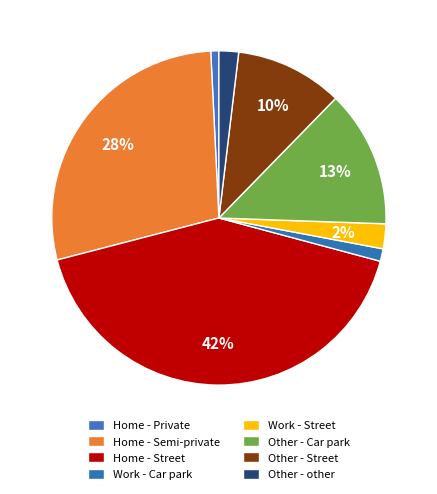

Count the number of slices in the pie.

8